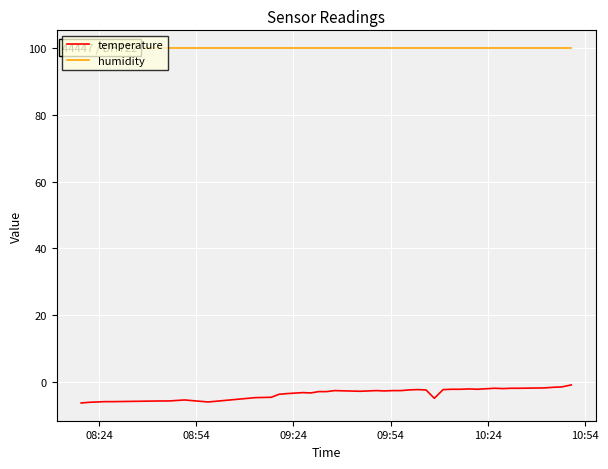

What is the smallest value displayed?

-6.2